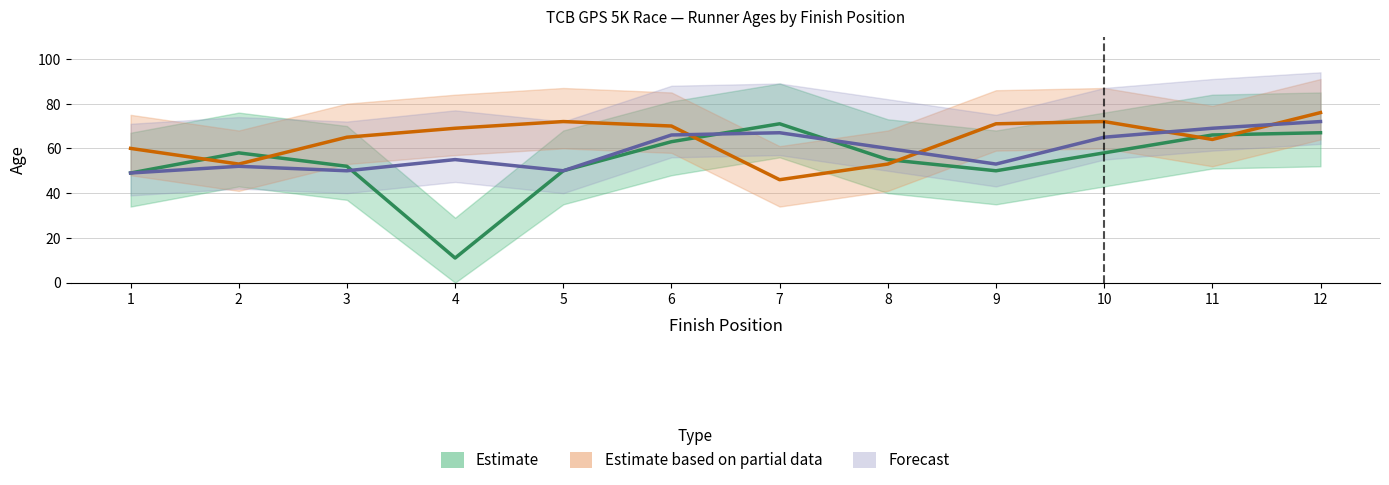

Which series has the widest spread of values?

Estimate